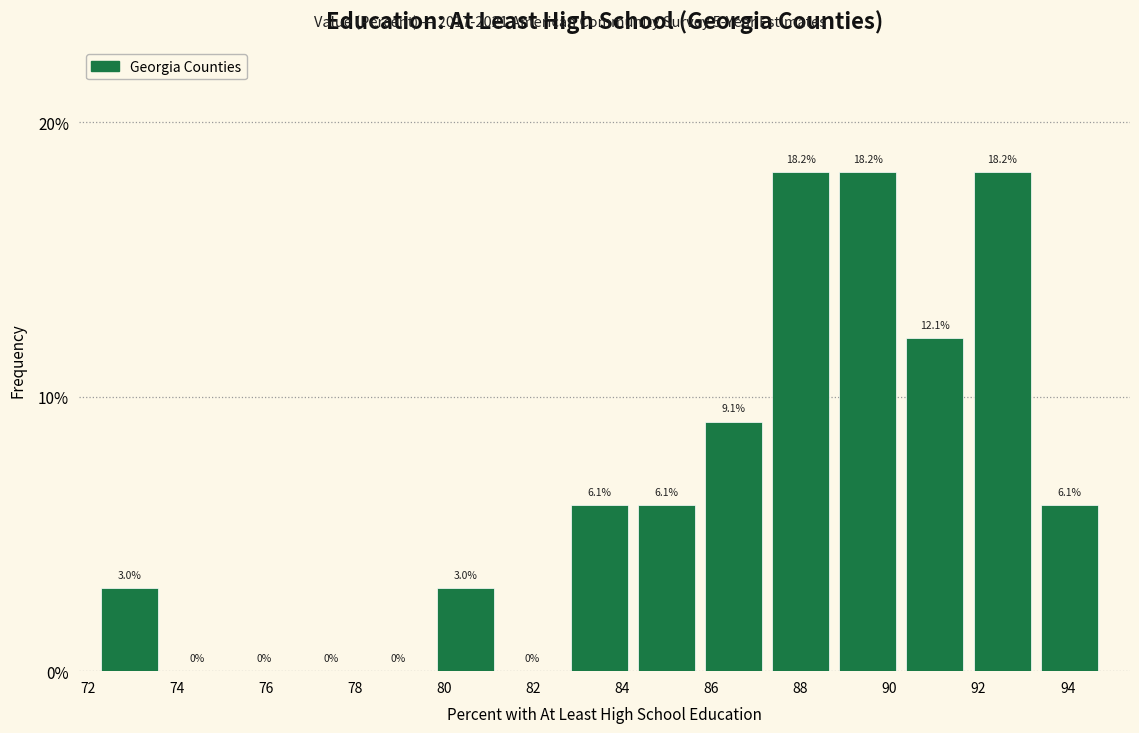

Reading left to right, transcribe this chart: for each bar, give the range it covers on the x-axis and its height. The bar edges are not printed on the chart, so give them approximately, as read against the axis.

72.4 to 73.8: 3.0
73.8 to 75.4: 0.0
75.4 to 76.8: 0.0
76.8 to 78.4: 0.0
78.4 to 79.8: 0.0
79.8 to 81.4: 3.0
81.4 to 82.8: 0.0
82.8 to 84.4: 6.1
84.4 to 85.8: 6.1
85.8 to 87.4: 9.1
87.4 to 88.8: 18.2
88.8 to 90.4: 18.2
90.4 to 91.8: 12.1
91.8 to 93.4: 18.2
93.4 to 95.0: 6.1